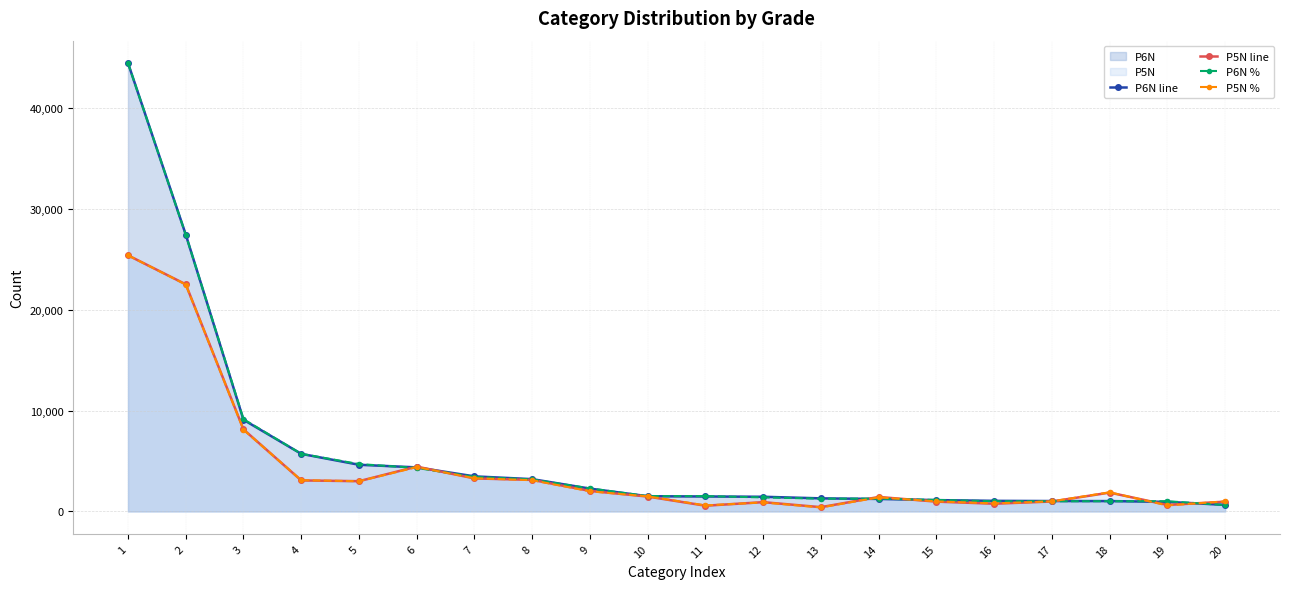

Where does the P6N % series first go above 1525?

1